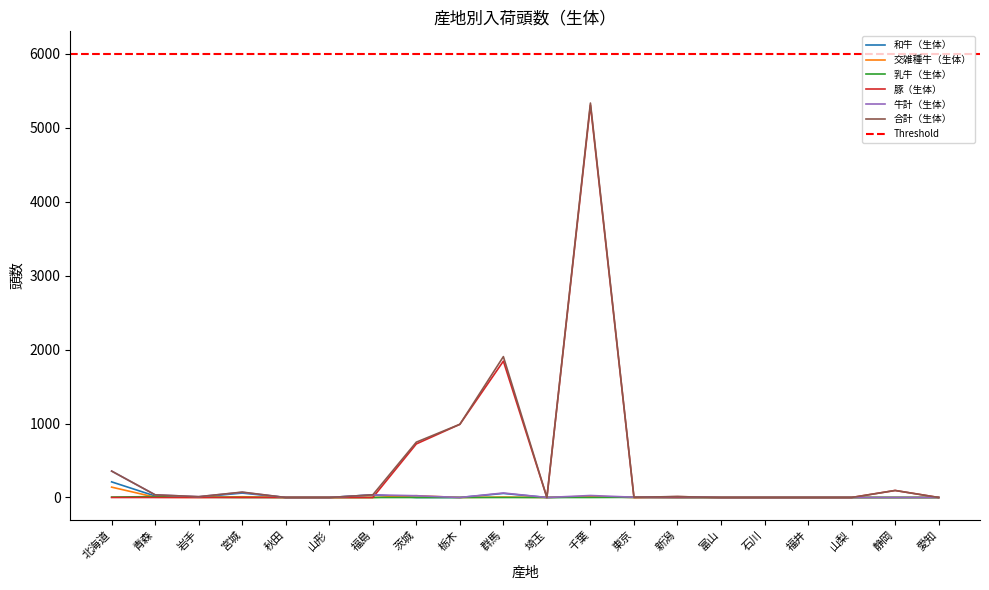

At which category is the sum across all series the highest?

千葉